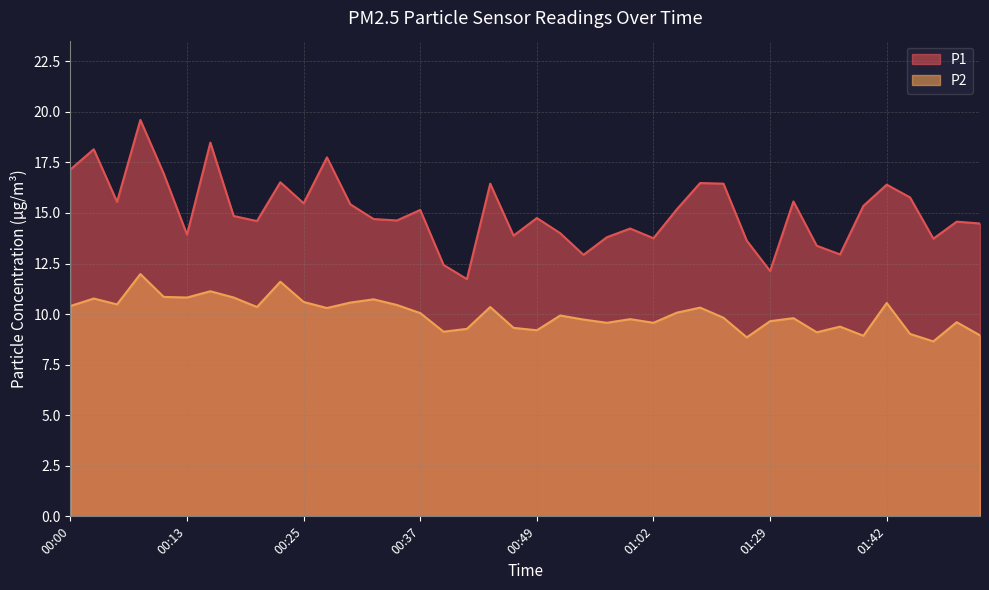

What is the label of the 5th point from the left?

00:10